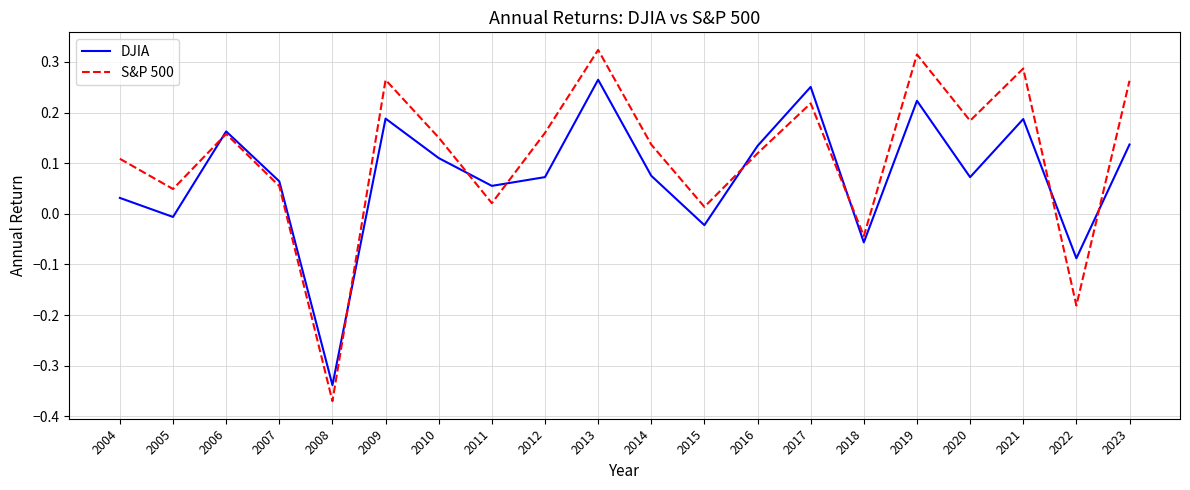

What is the difference between the maximum and minimum values in the DJIA series?

0.6